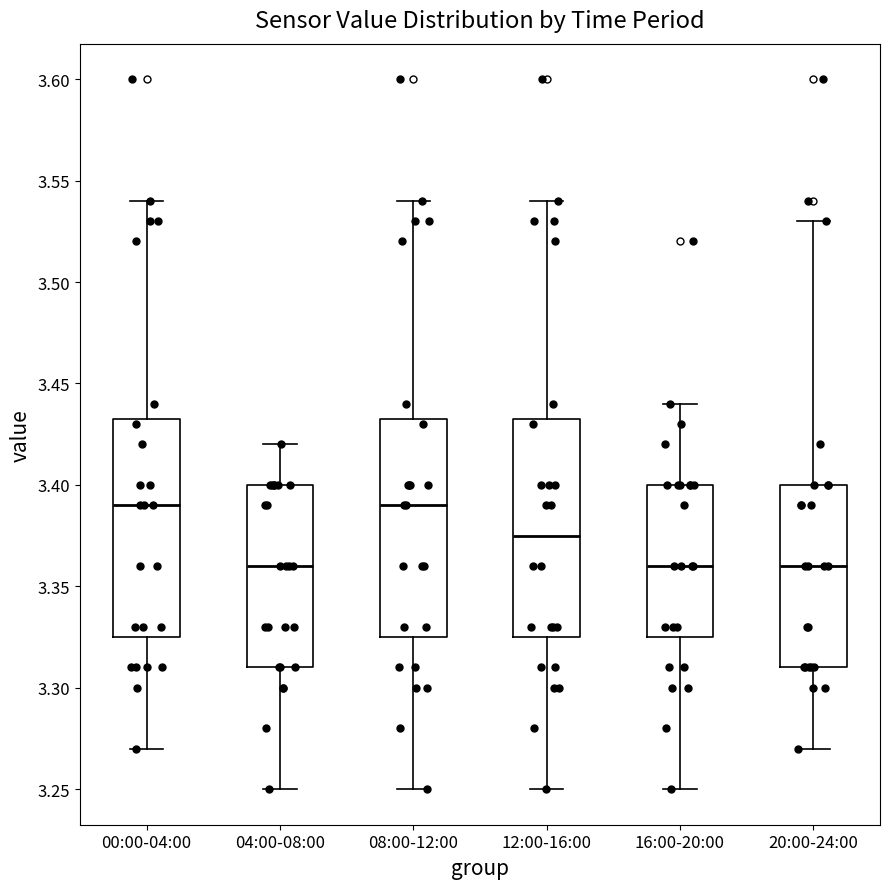

Reading left to right, transcribe this box plot: for each box, give where its median line is, the range the box spans, and where its two whiskers end, as read against the y-axis. The values are not printed on the chart, so give them approximately, as read against the axis.

00:00-04:00: median 3.390, box 3.325 to 3.435, whiskers 3.270 to 3.540
04:00-08:00: median 3.360, box 3.310 to 3.400, whiskers 3.250 to 3.420
08:00-12:00: median 3.390, box 3.325 to 3.435, whiskers 3.250 to 3.540
12:00-16:00: median 3.375, box 3.325 to 3.435, whiskers 3.250 to 3.540
16:00-20:00: median 3.360, box 3.325 to 3.400, whiskers 3.250 to 3.440
20:00-24:00: median 3.360, box 3.310 to 3.400, whiskers 3.270 to 3.530